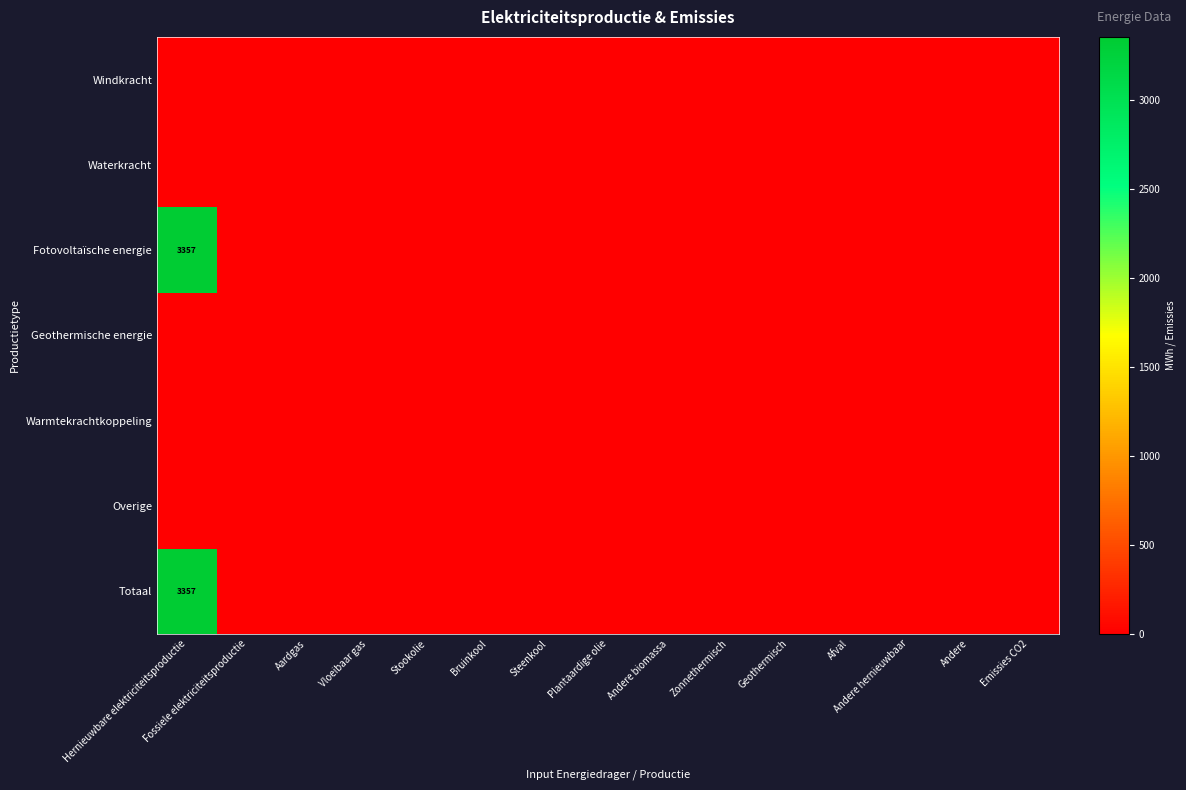

How many distinct data groups are displayed?

7